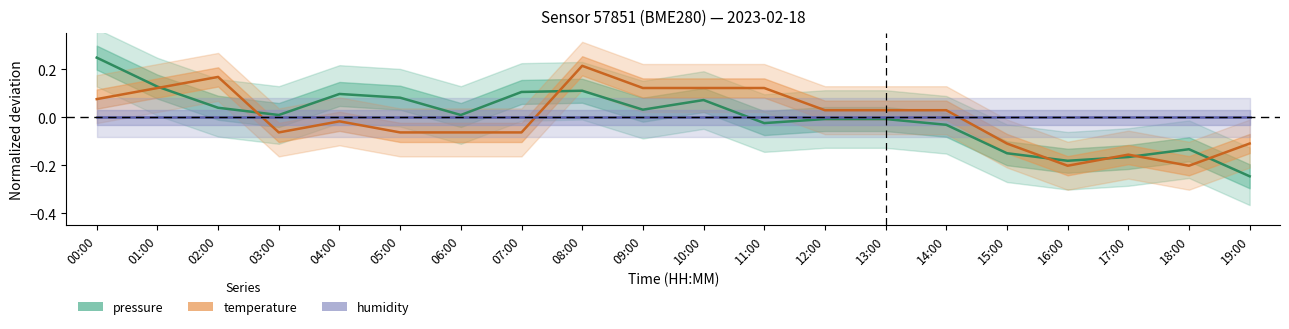

How many series are shown in this chart?

3